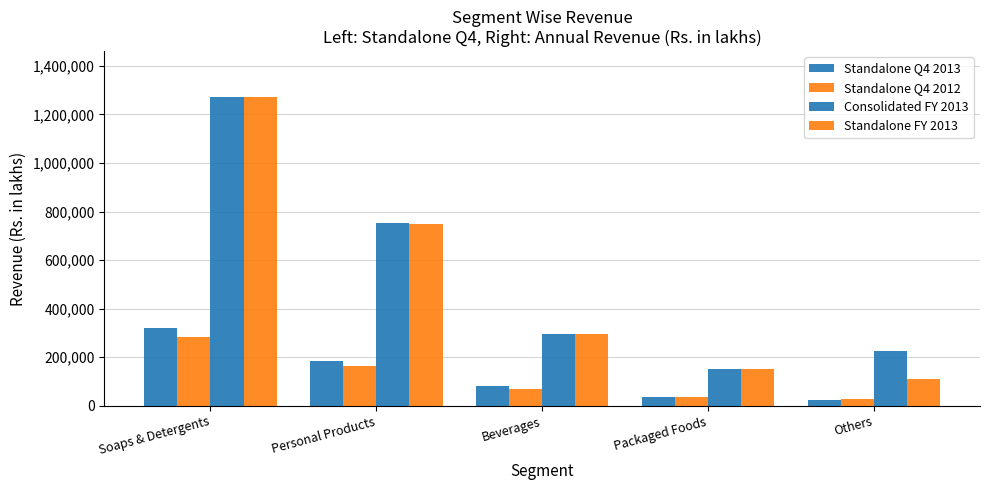

How many values in the Standalone Q4 2012 series are below 68317?

2